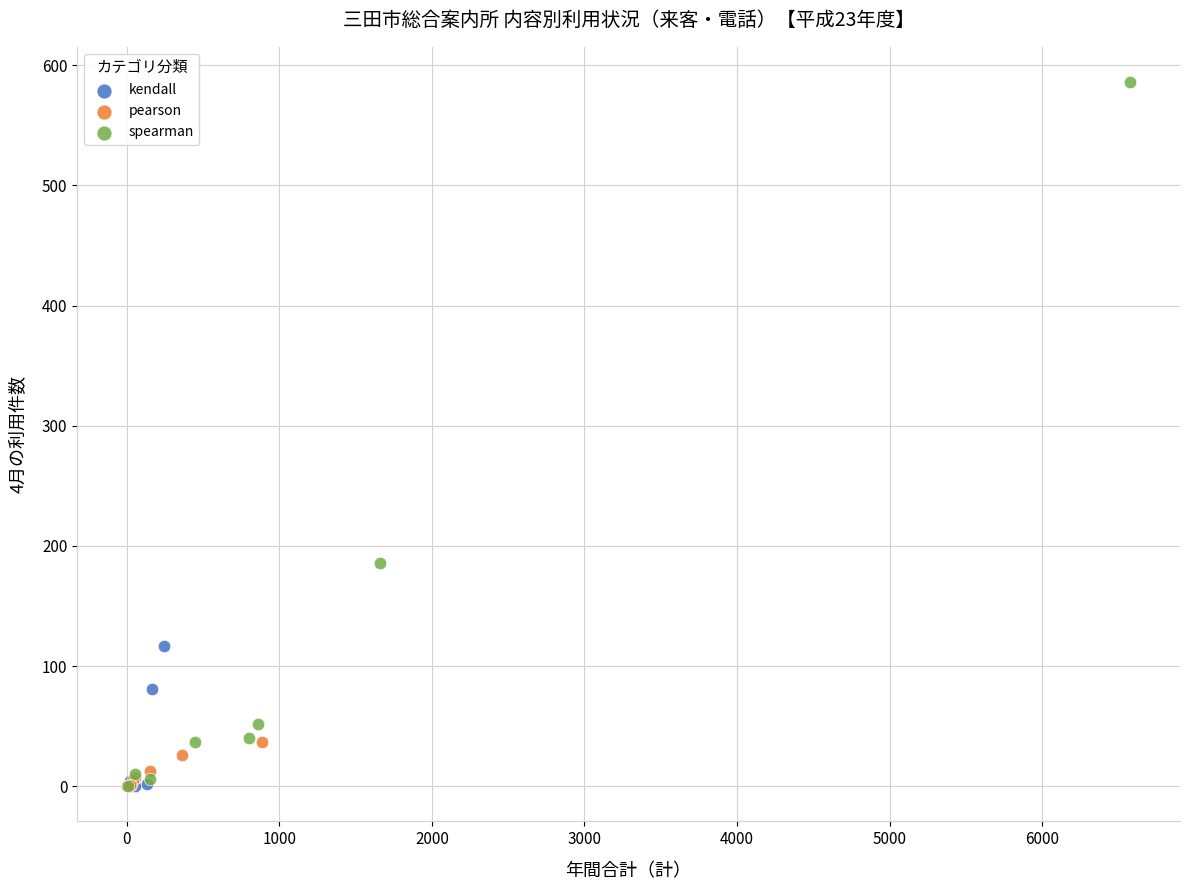

Which series has the largest Y range (max minus min)?

spearman